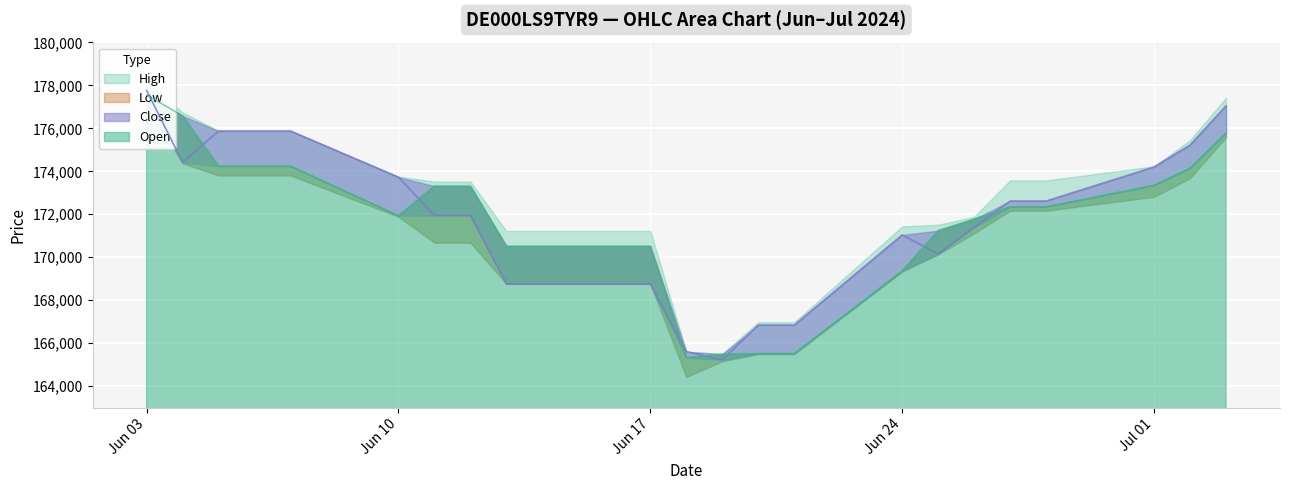

Rank the categories by Low value from highest to lowest.

03.06.2024, 03.07.2024, 05.06.2024, 06.06.2024, 07.06.2024, 02.07.2024, 04.06.2024, 01.07.2024, 10.06.2024, 27.06.2024, 28.06.2024, 11.06.2024, 12.06.2024, 26.06.2024, 24.06.2024, 25.06.2024, 13.06.2024, 14.06.2024, 17.06.2024, 20.06.2024, 21.06.2024, 18.06.2024, 19.06.2024